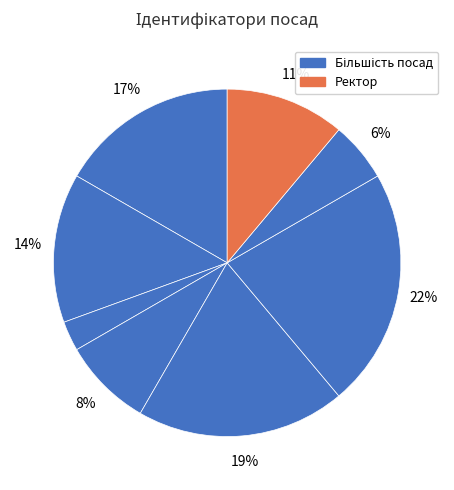

How many segments does this pie chart have?

8